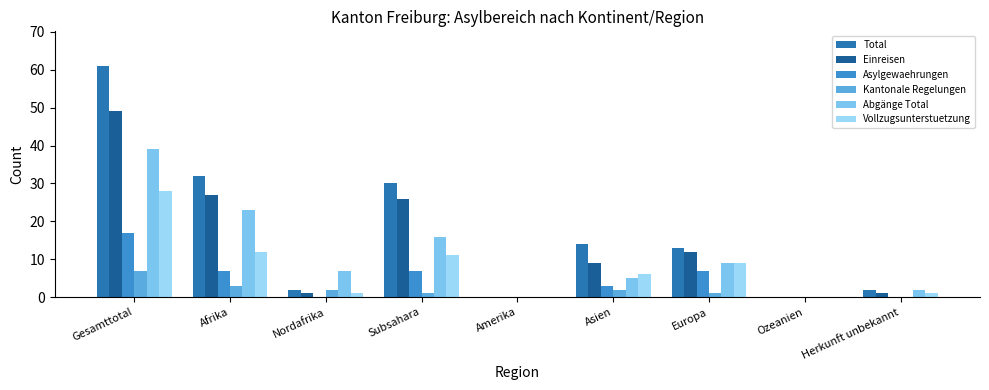

At which category does the chart reach its peak across all series?

Gesamttotal